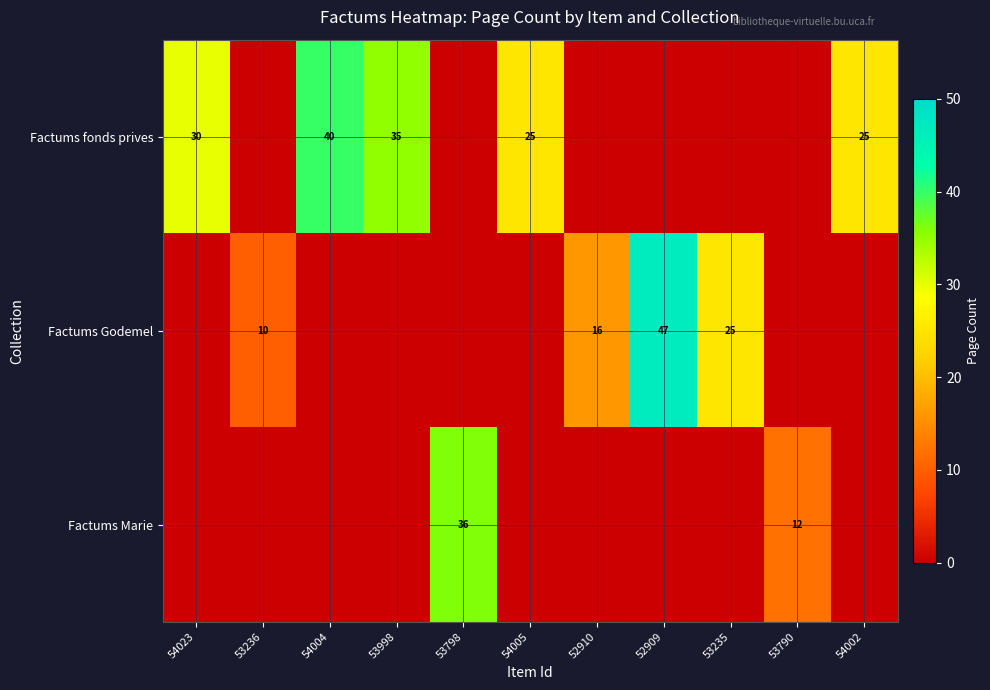

The value of Factums fonds prives at 54005 is 13. True or false?

False